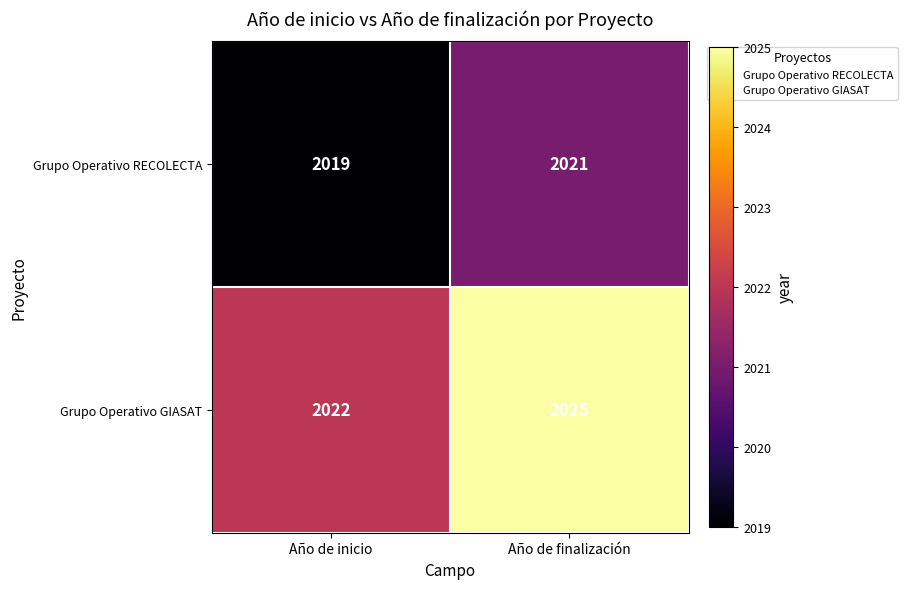

Reading right to left, what are all the values shown in this chart?

Grupo Operativo RECOLECTA: 2021	2019
Grupo Operativo GIASAT: 2025	2022